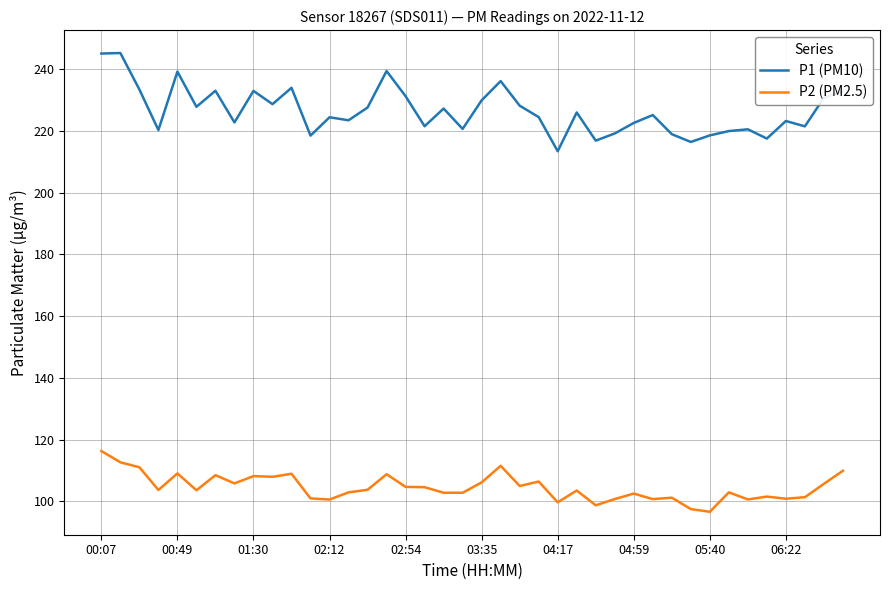

True or false: P1 (PM10) and P2 (PM2.5) cross at least once.

False